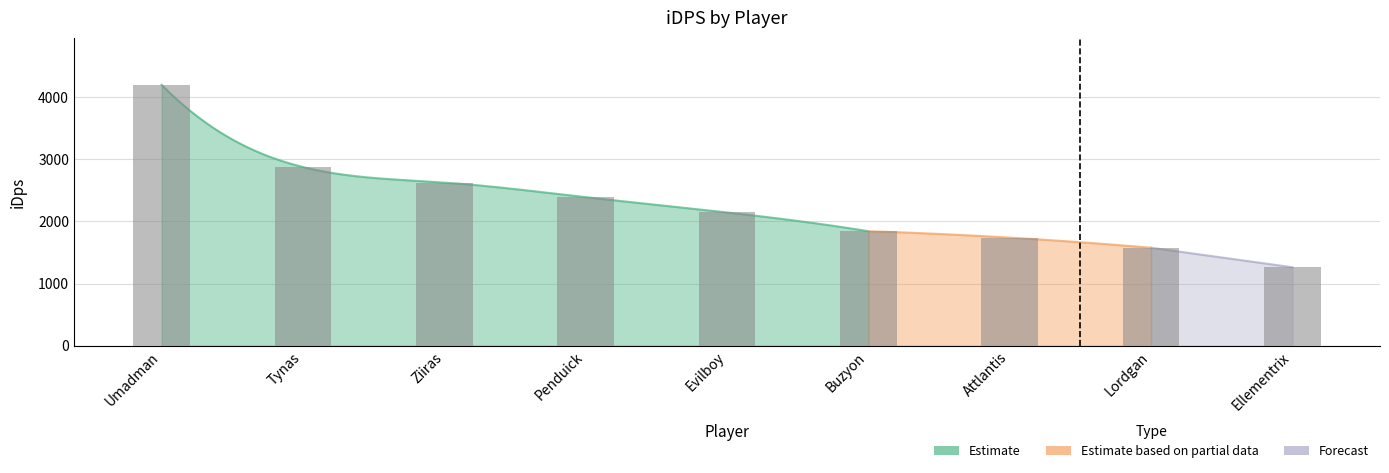

What position from the right is Evilboy?

5